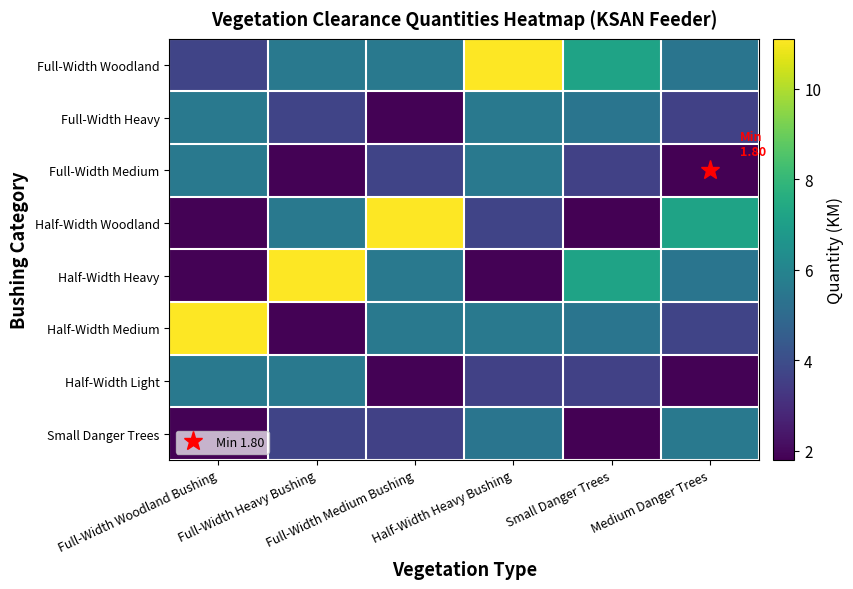

Between Full-Width Medium Bushing and Half-Width Heavy Bushing, which series saw the biggest shift?

Half-Width Woodland